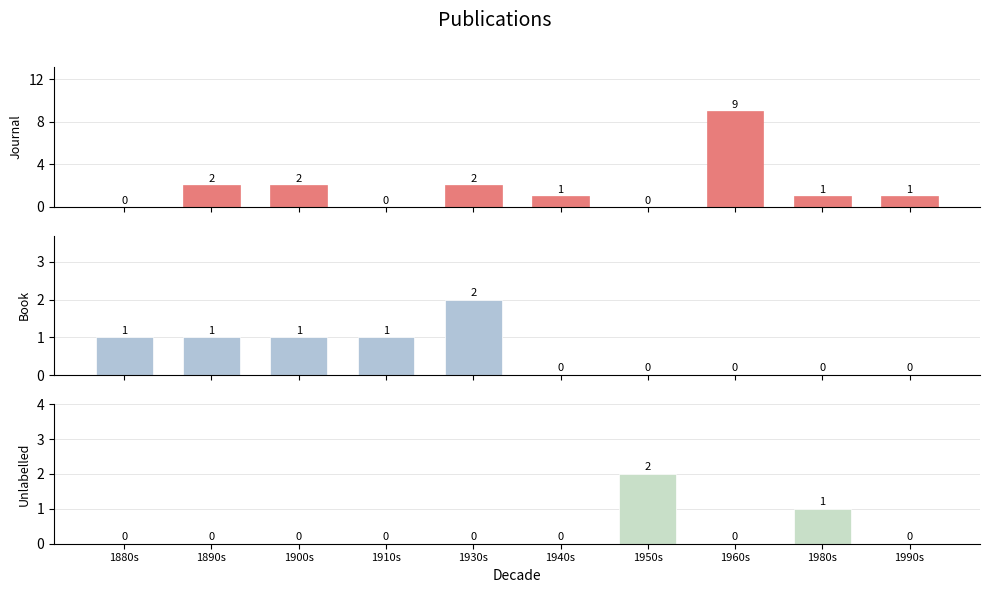

The value of Unlabelled at 1890s is 0. True or false?

True